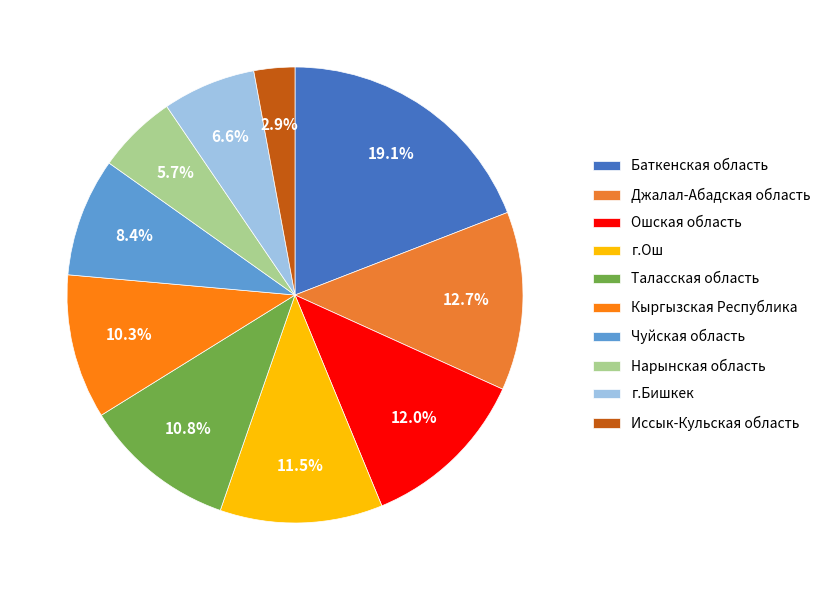

Rank the categories by value from highest to lowest.

Баткенская область, Джалал-Абадская область, Ошская область, г.Ош, Таласская область, Кыргызская Республика, Чуйская область, г.Бишкек, Нарынская область, Иссык-Кульская область